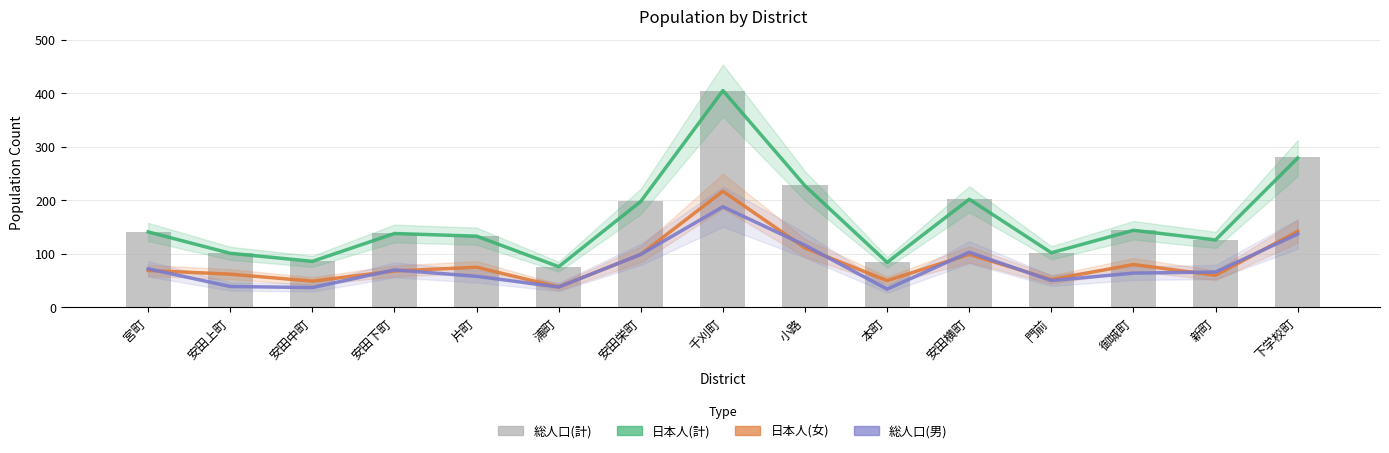

What is the label of the 14th bar from the left?

新町